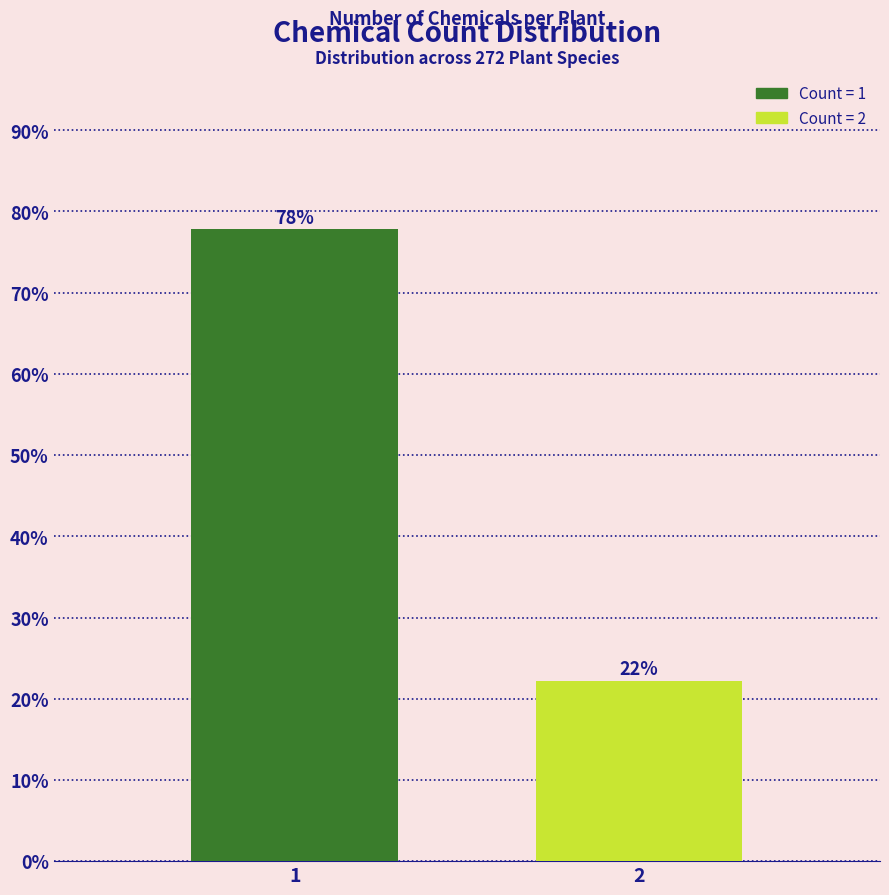

What is the ratio of the value at 2 to the value at 1?

0.3